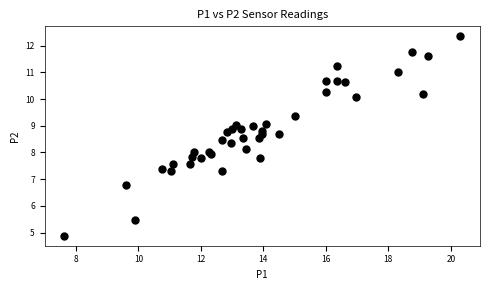

What is the range of X values (max minus min)?

12.7